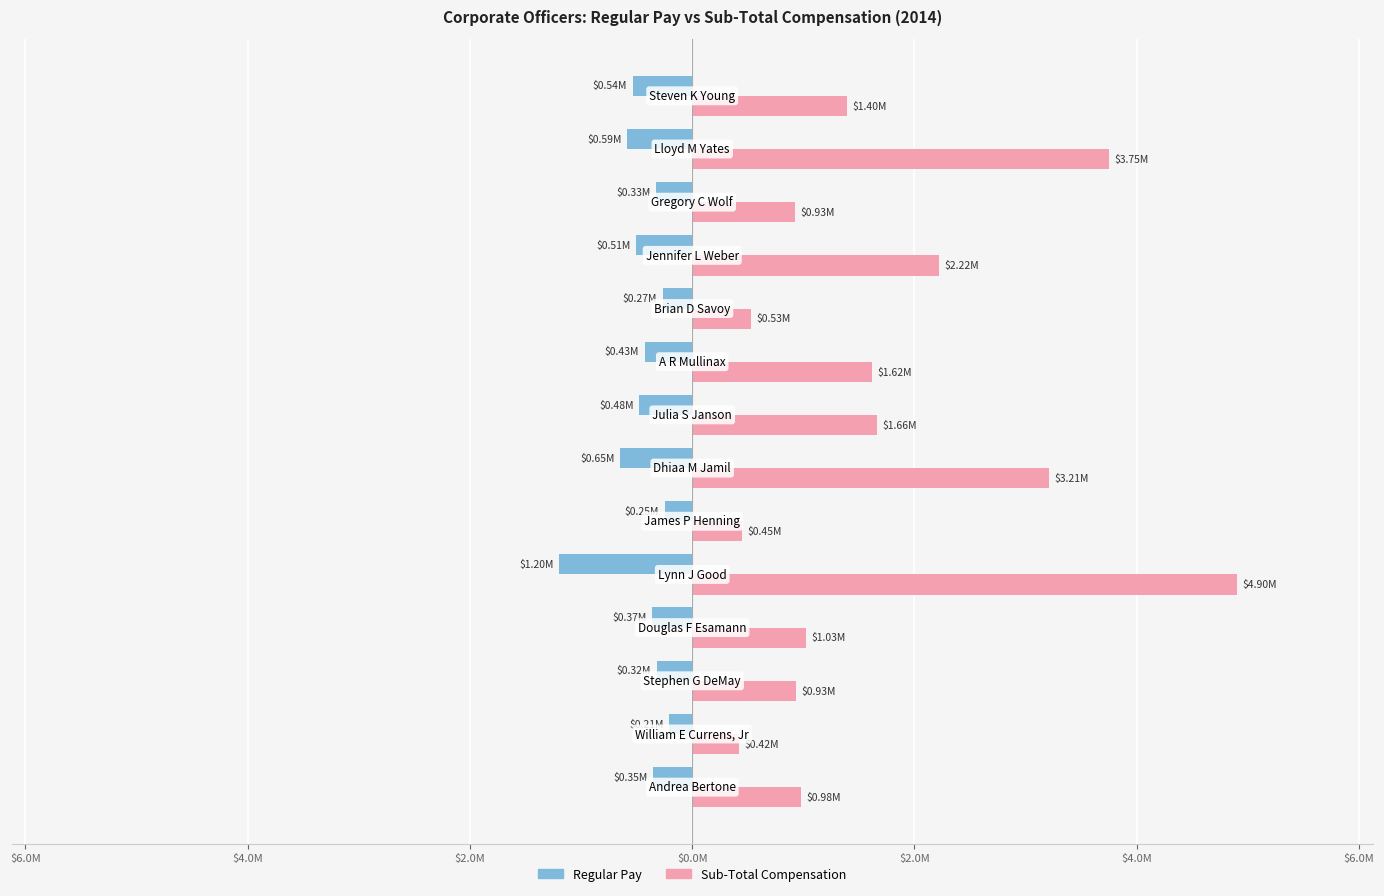

Is it true that Sub-Total equals 1615568.6 at $8.0M?

True